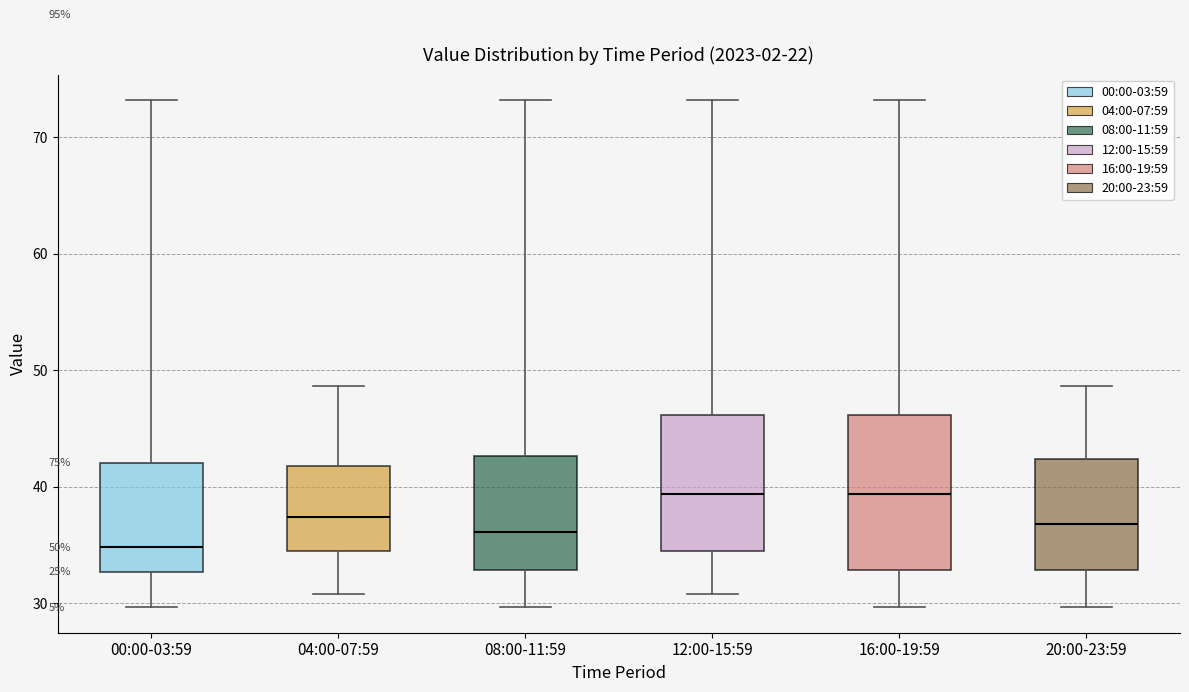

Which box is the tallest, from its lower edge to its upper edge?

16:00-19:59